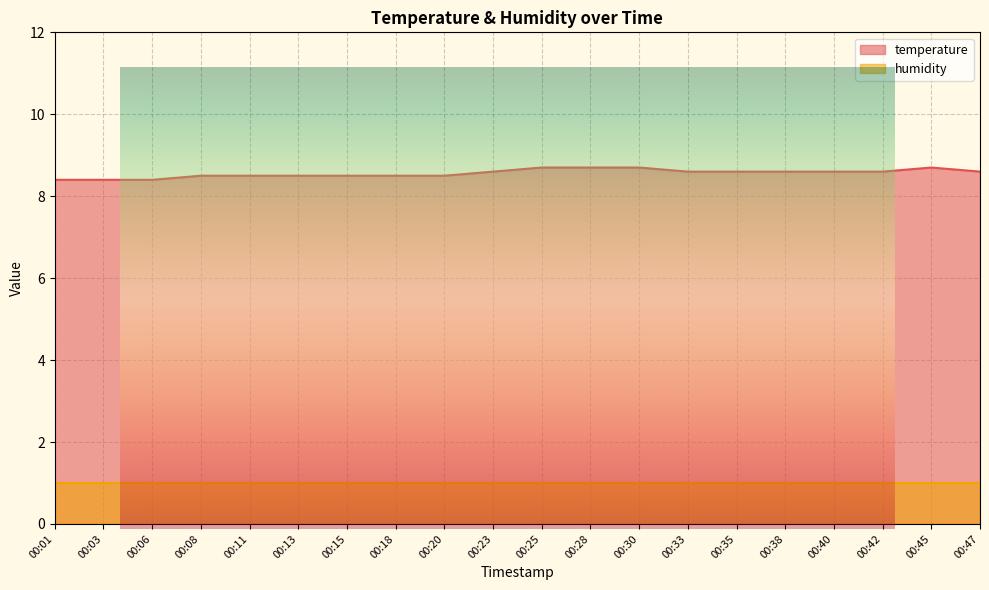

List the labels in order of value, largest first.

00:25, 00:28, 00:30, 00:45, 00:23, 00:33, 00:35, 00:38, 00:40, 00:42, 00:47, 00:08, 00:11, 00:13, 00:15, 00:18, 00:20, 00:01, 00:03, 00:06